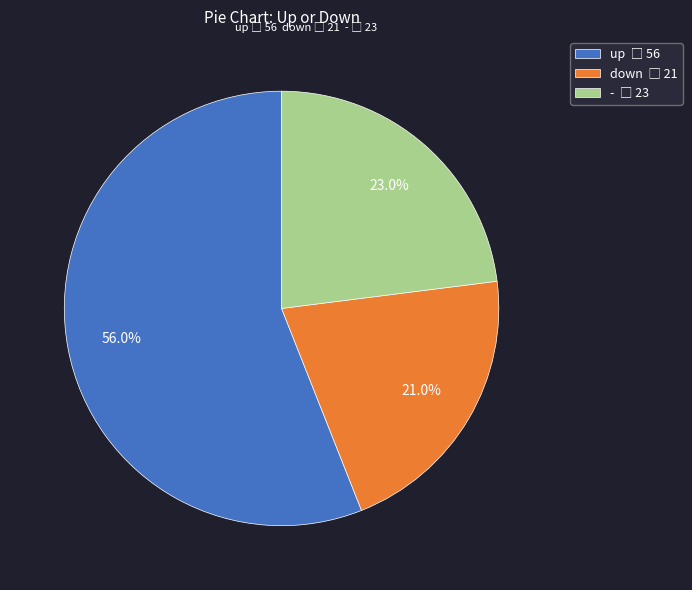

Which slice is the largest?

up